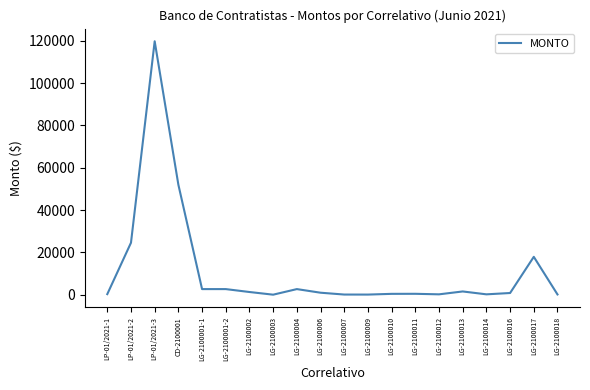

At which label is the value closest to 59908?

CD-2100001